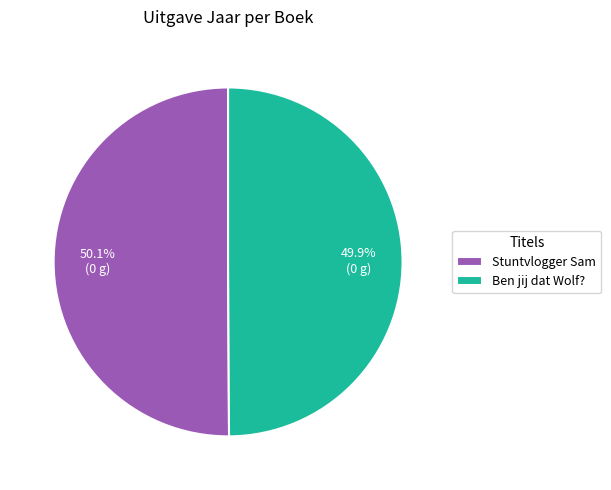

To the nearest percent, what portion does Stuntvlogger Sam represent?

50%